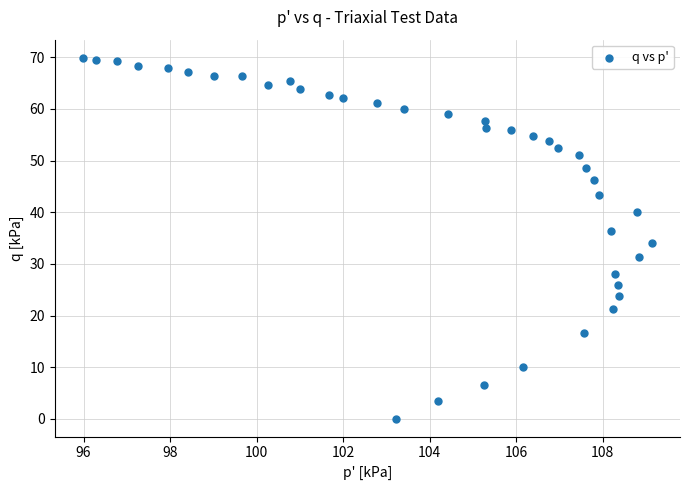

What is the range of Y values (max minus min)?

69.9